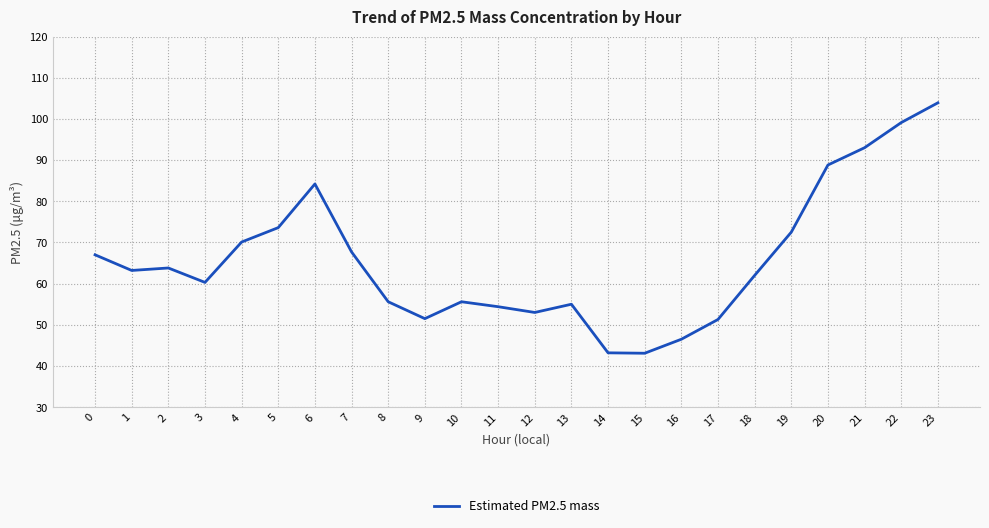

What is the smallest value displayed?

43.1